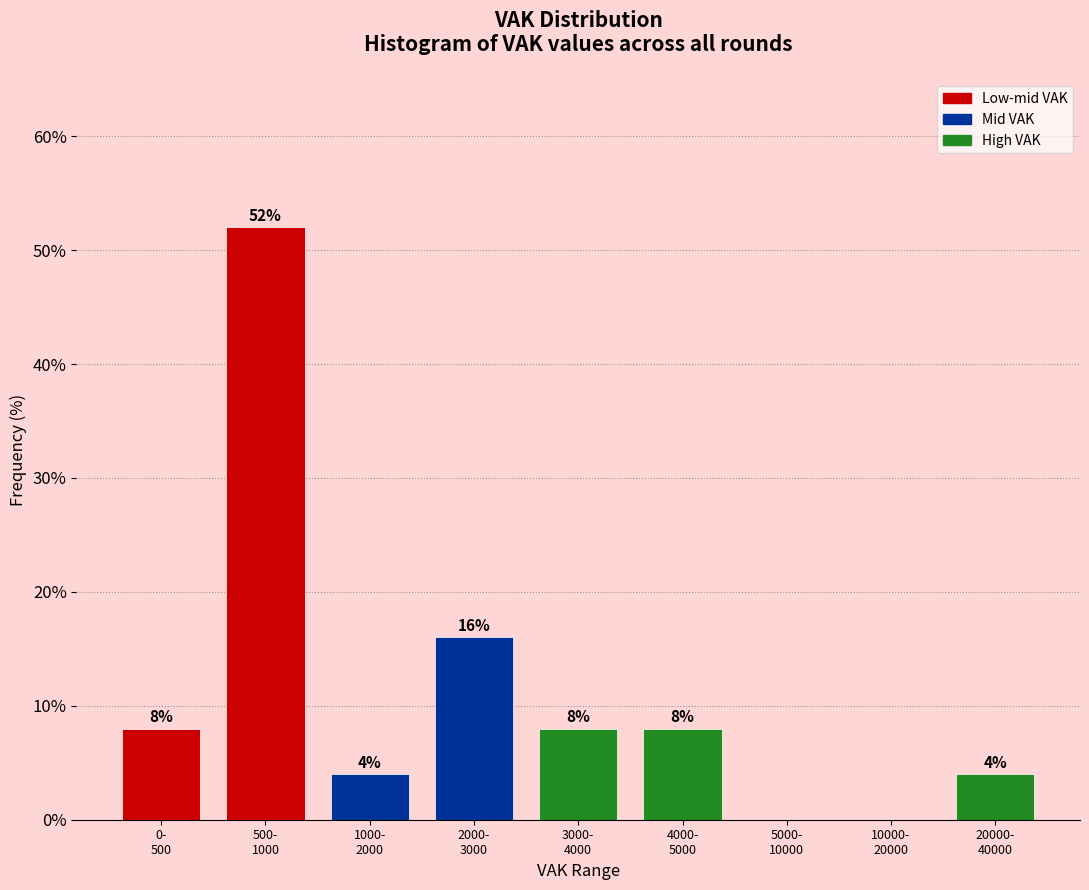

What is the sum of all values?

100